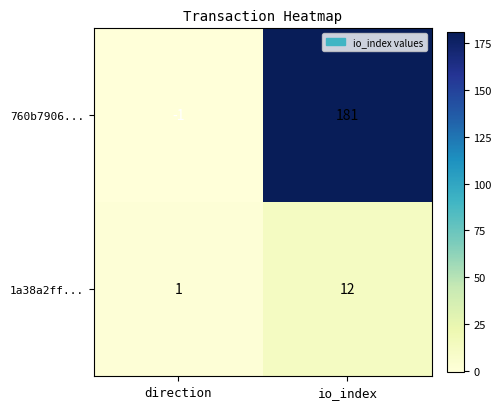

What is the difference between the 760b7906... values at direction and io_index?

182